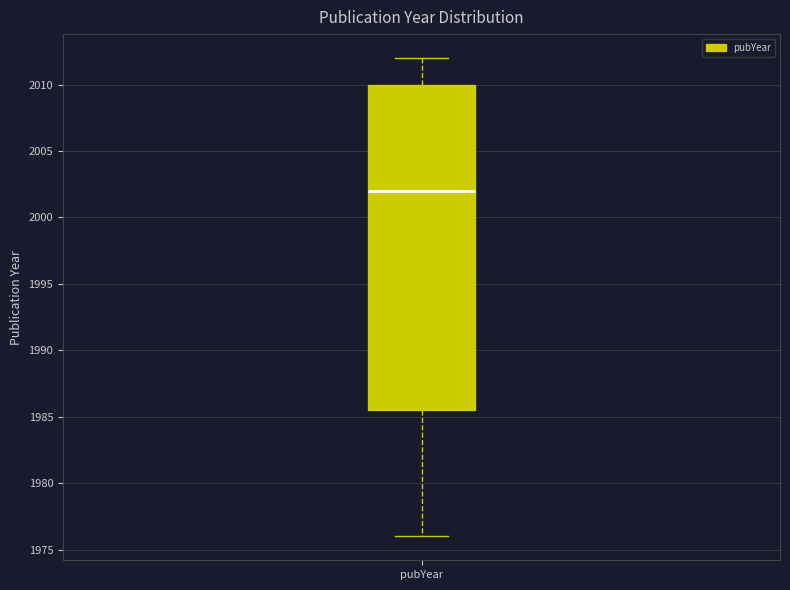

Where is the upper edge of the box for pubYear on the y-axis? The values are not printed on the chart, so give them approximately, as read against the axis.

2010.0